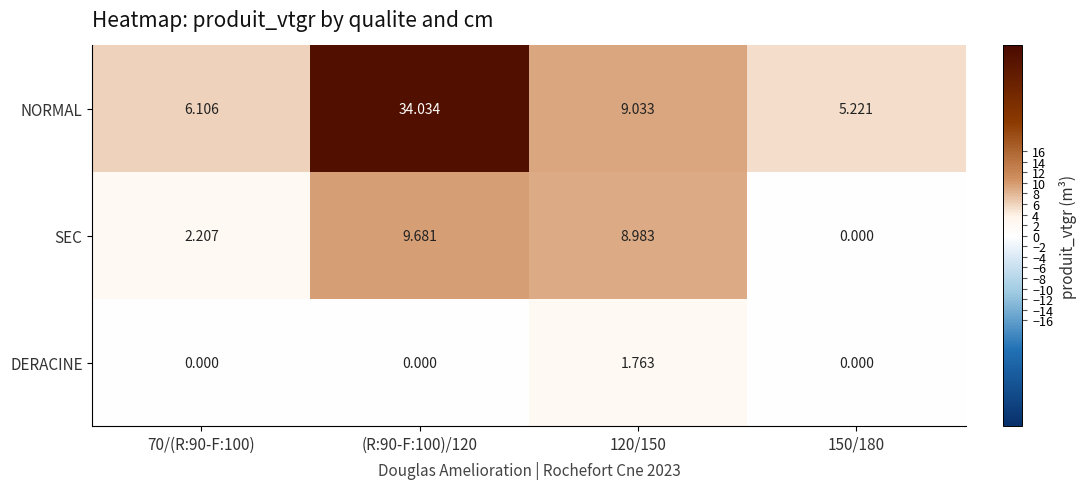

Rank the series by their maximum value, from highest to lowest.

NORMAL, SEC, DERACINE